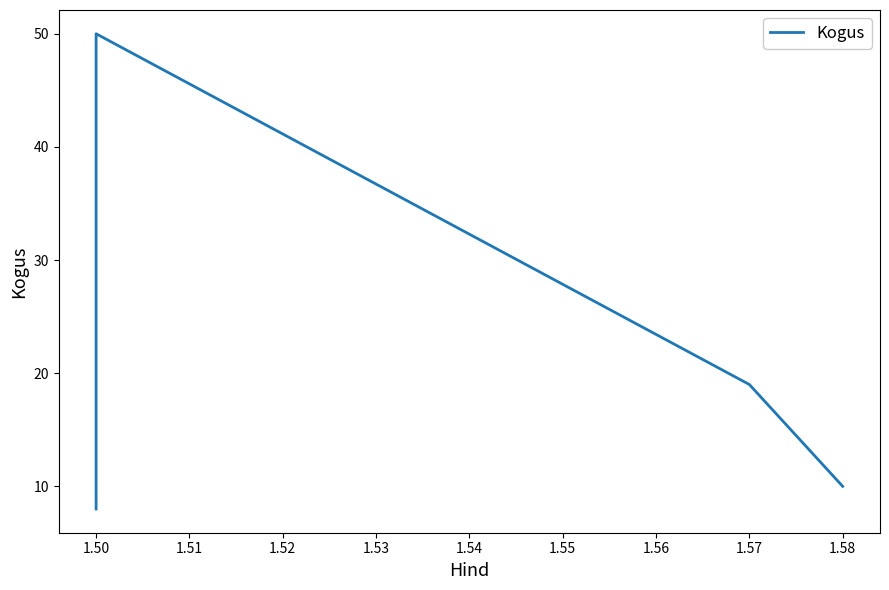

What is the value of the 1st point from the left?

8